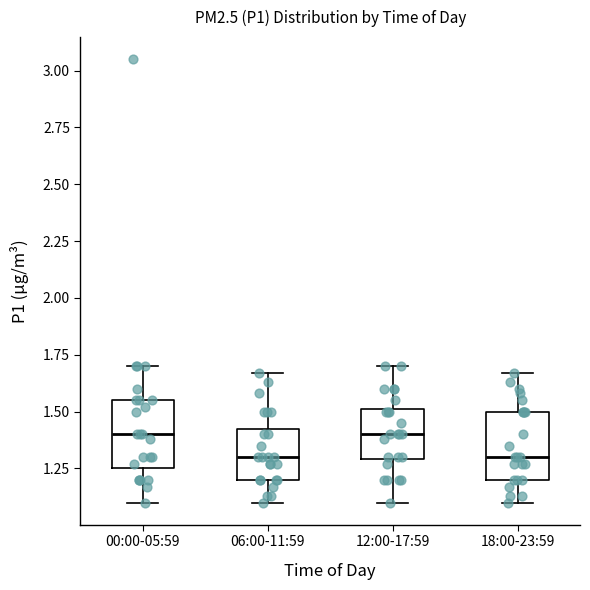

Reading left to right, read every box against the y-axis: the position of its median line, the range the box covers, and the ends of its whiskers. The values are not printed on the chart, so give them approximately, as read against the axis.

00:00-05:59: median 1.40, box 1.25 to 1.55, whiskers 1.10 to 1.70
06:00-11:59: median 1.30, box 1.20 to 1.45, whiskers 1.10 to 1.65
12:00-17:59: median 1.40, box 1.30 to 1.50, whiskers 1.10 to 1.70
18:00-23:59: median 1.30, box 1.20 to 1.50, whiskers 1.10 to 1.65